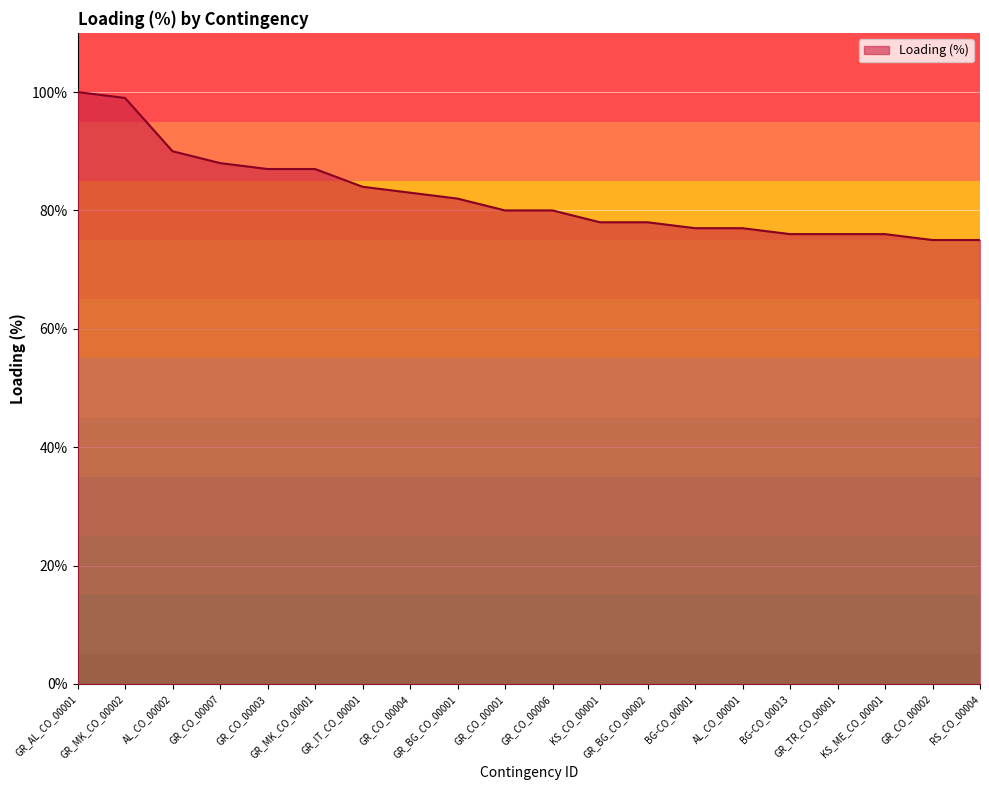

What position from the left is BG-CO_00013?

16